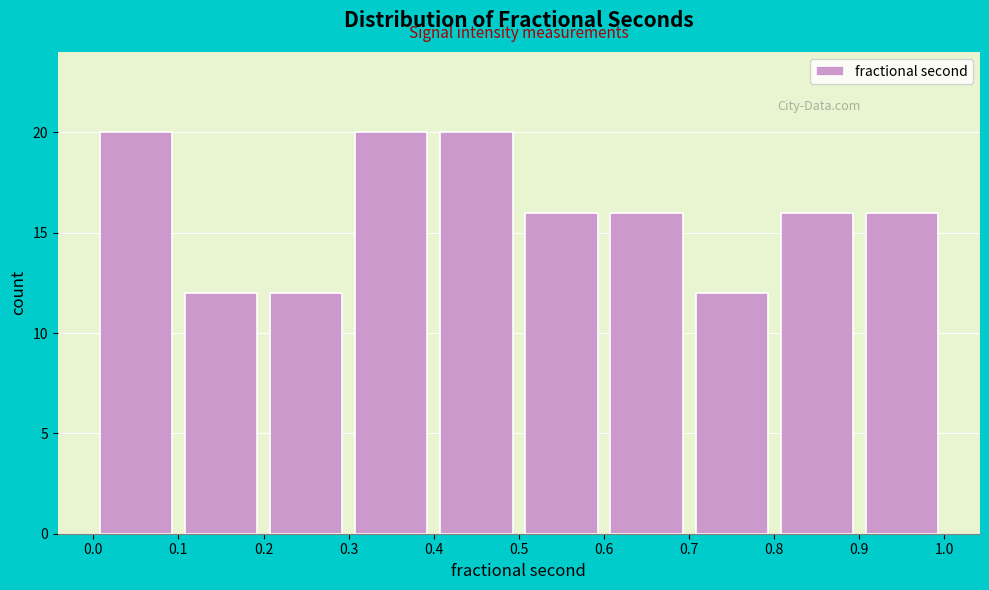

What is the height of the bar covering 0.1 to 0.2 on the x-axis? The values are not printed on the chart, so give them approximately, as read against the axis.

12